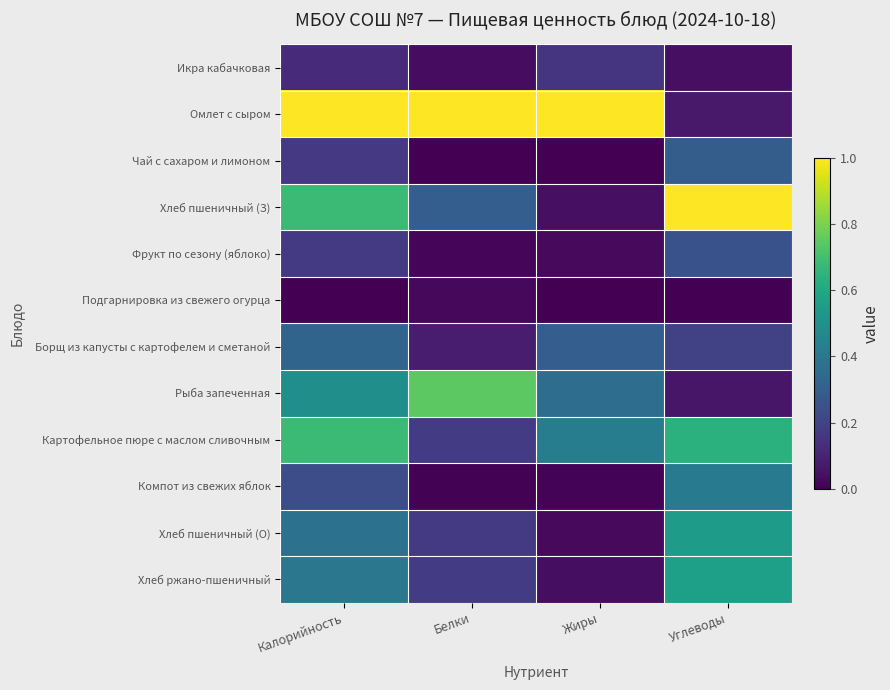

At which category is the sum across all series the highest?

Калорийность